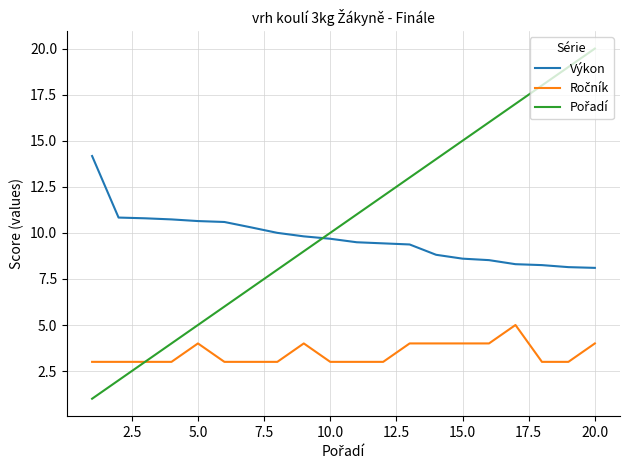

What is the smallest value displayed?

1.0